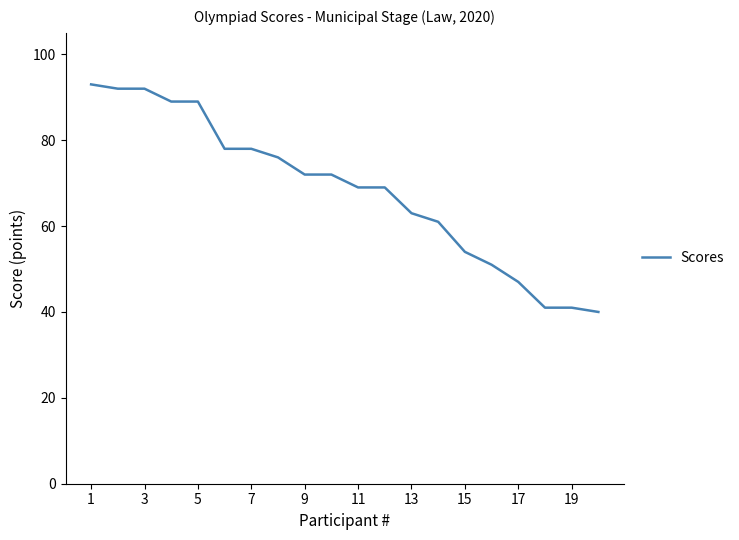

What is the minimum value shown in the chart?

40